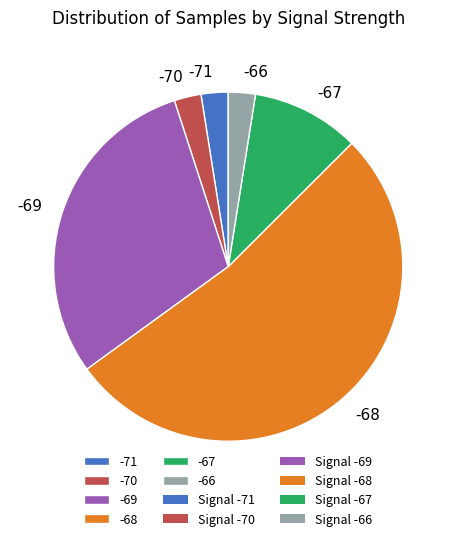

Which slice is the largest?

-68